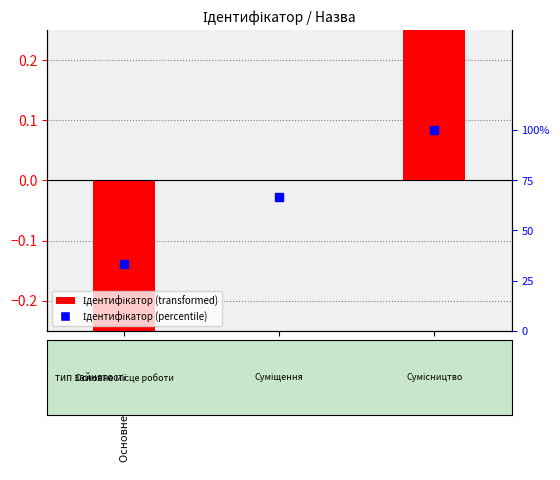

At which category is the sum across all series the highest?

Сумісництво